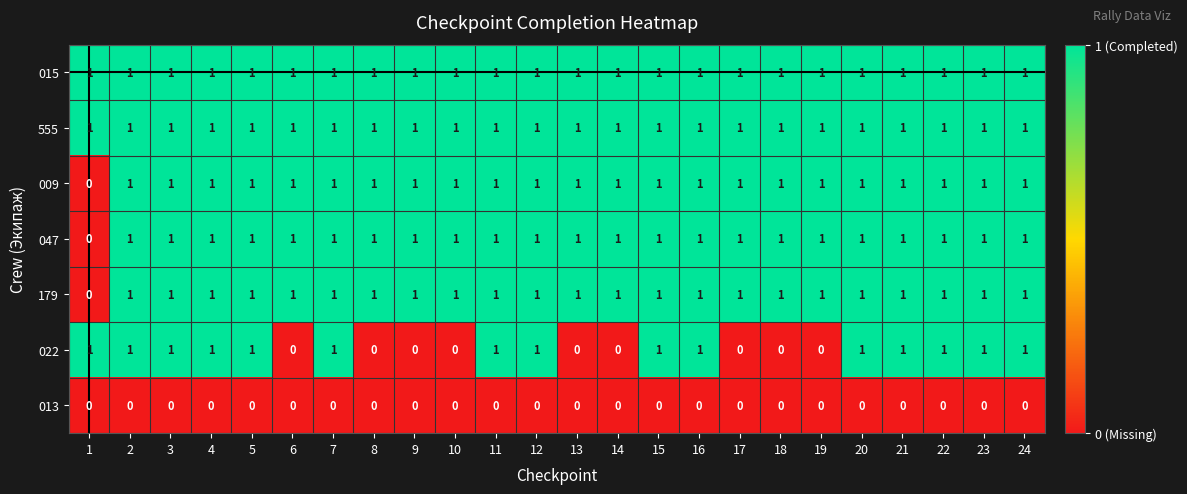

At how many categories does at least one series exceed 0?

24